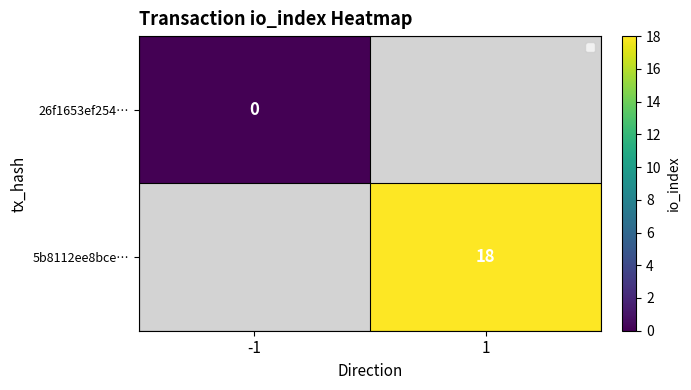

The 5b8112ee8bce… series shows 3.7 at 1. True or false?

False